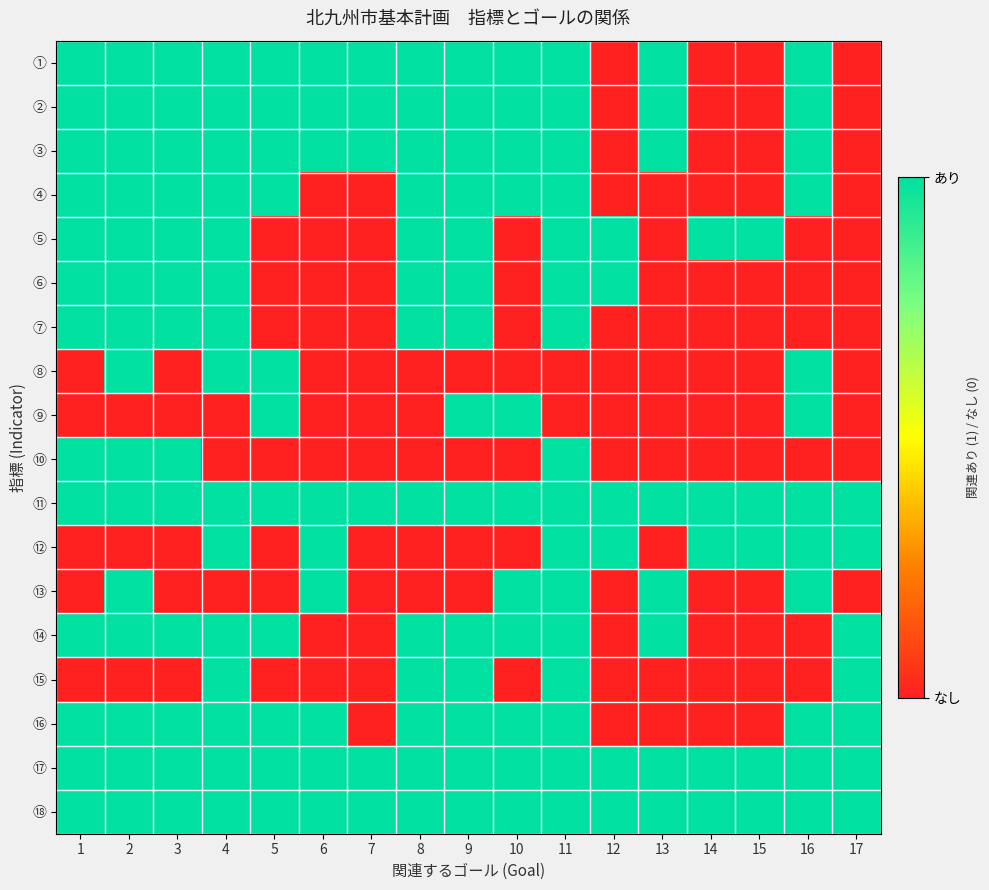

Which has a higher value, 1 or 17?

1